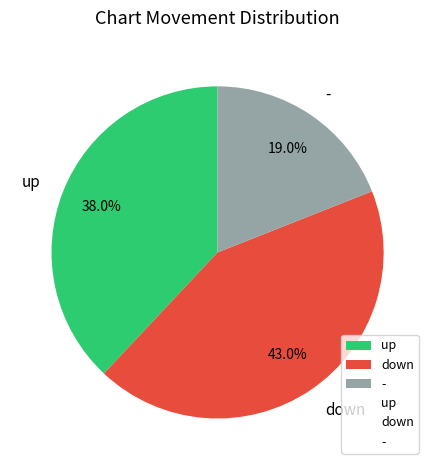

How much of the chart is everything except -?

81.0%